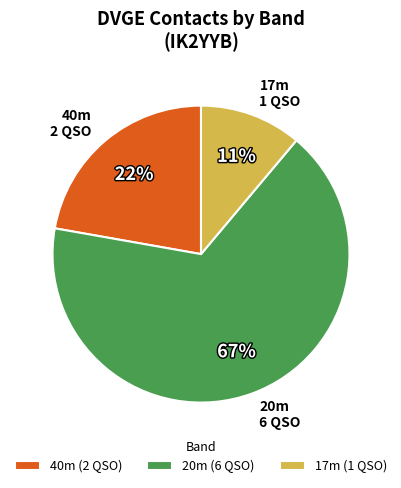

To the nearest percent, what is the average slice percentage?

33%